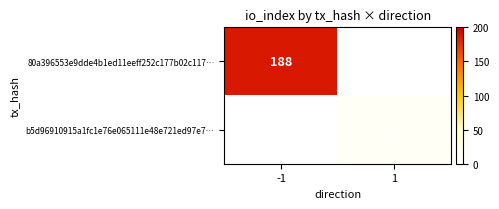

At how many categories does at least one series exceed 81?

1